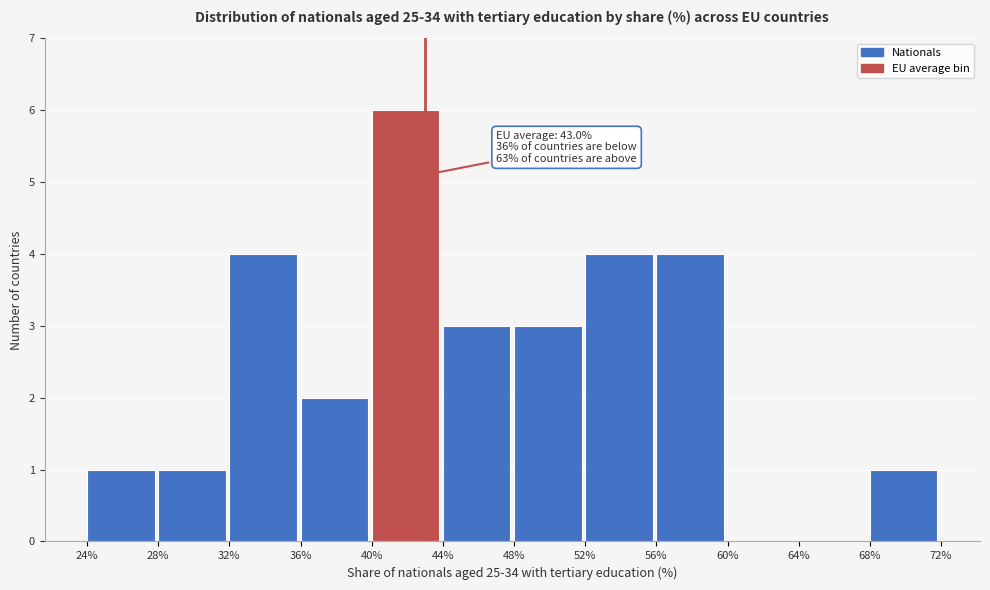

Which range on the x-axis has the tallest bar?

40% to 44%